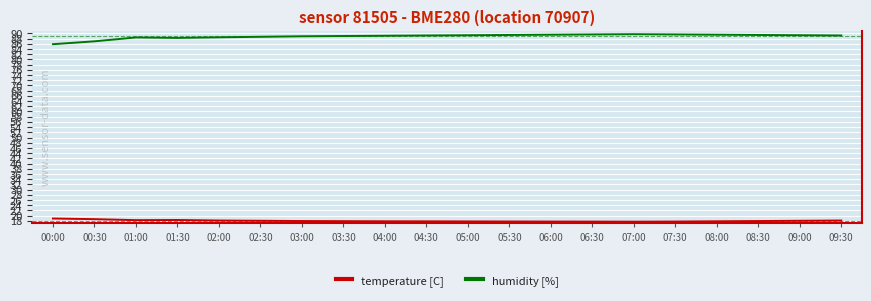

True or false: temperature [C] and humidity [%] intersect in this chart.

False